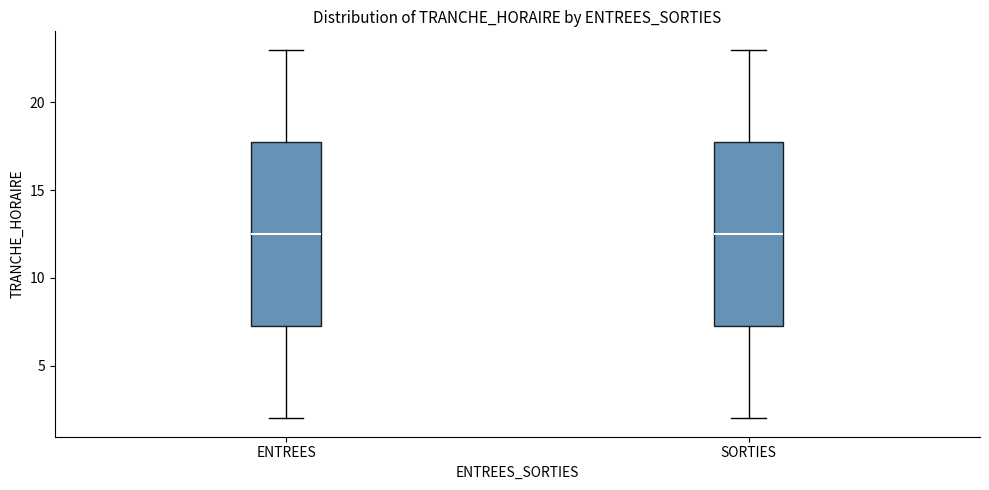

Reading left to right, transcribe this box plot: for each box, give where its median line is, the range the box spans, and where its two whiskers end, as read against the y-axis. The values are not printed on the chart, so give them approximately, as read against the axis.

ENTREES: median 12.5, box 7.5 to 18.0, whiskers 2.0 to 23.0
SORTIES: median 12.5, box 7.5 to 18.0, whiskers 2.0 to 23.0